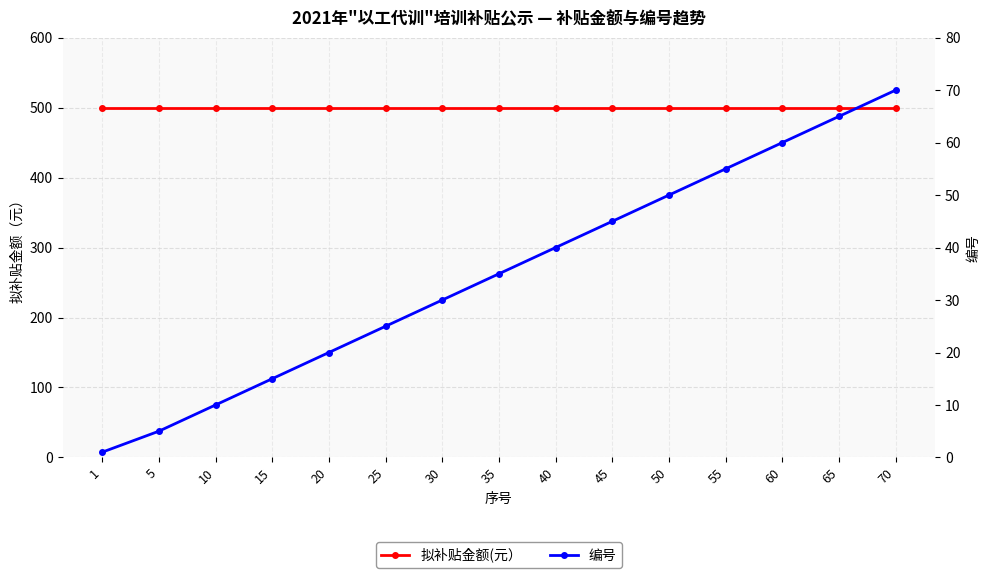

How many distinct data groups are displayed?

2